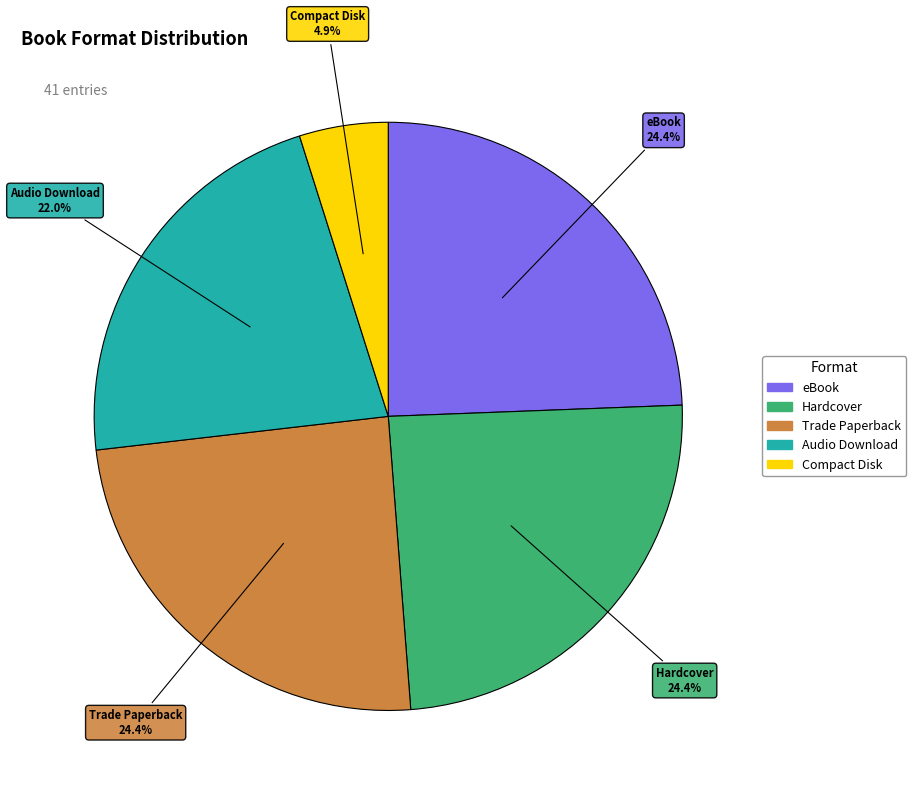

Which category has the smallest portion of the pie?

Compact Disk